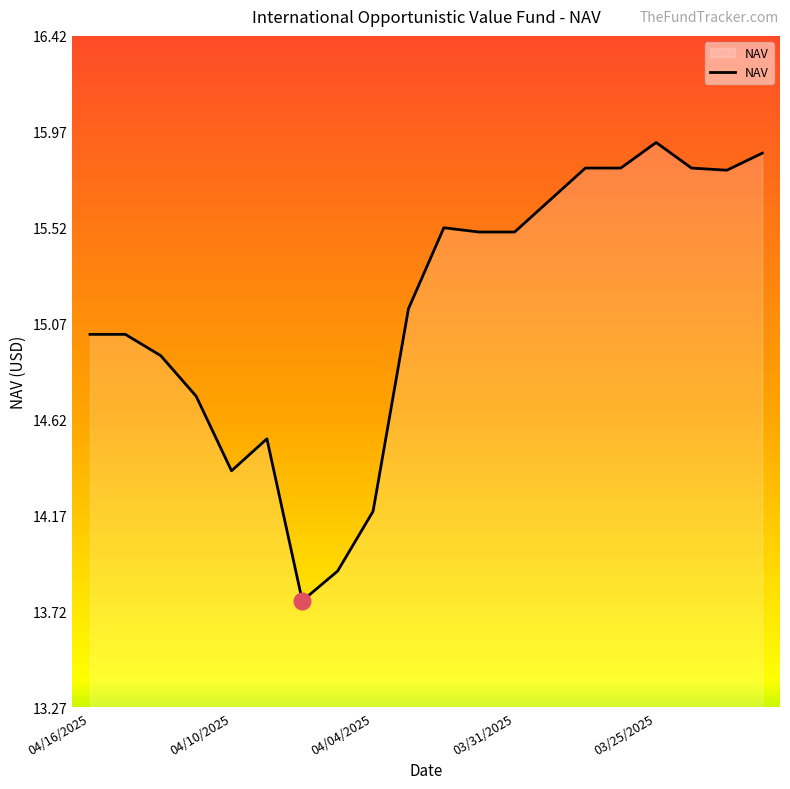

What is the smallest value displayed?

13.8